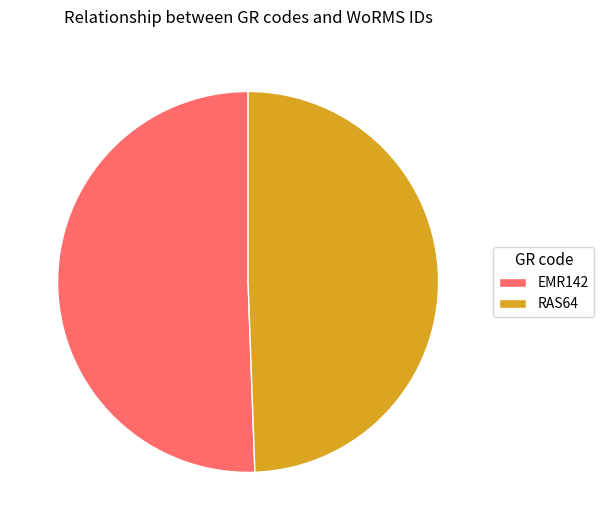

How many segments does this pie chart have?

2